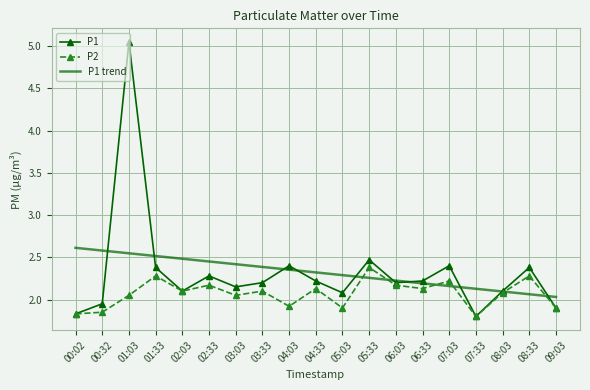

What is the spread (max minus min) of values at 08:33?

0.3